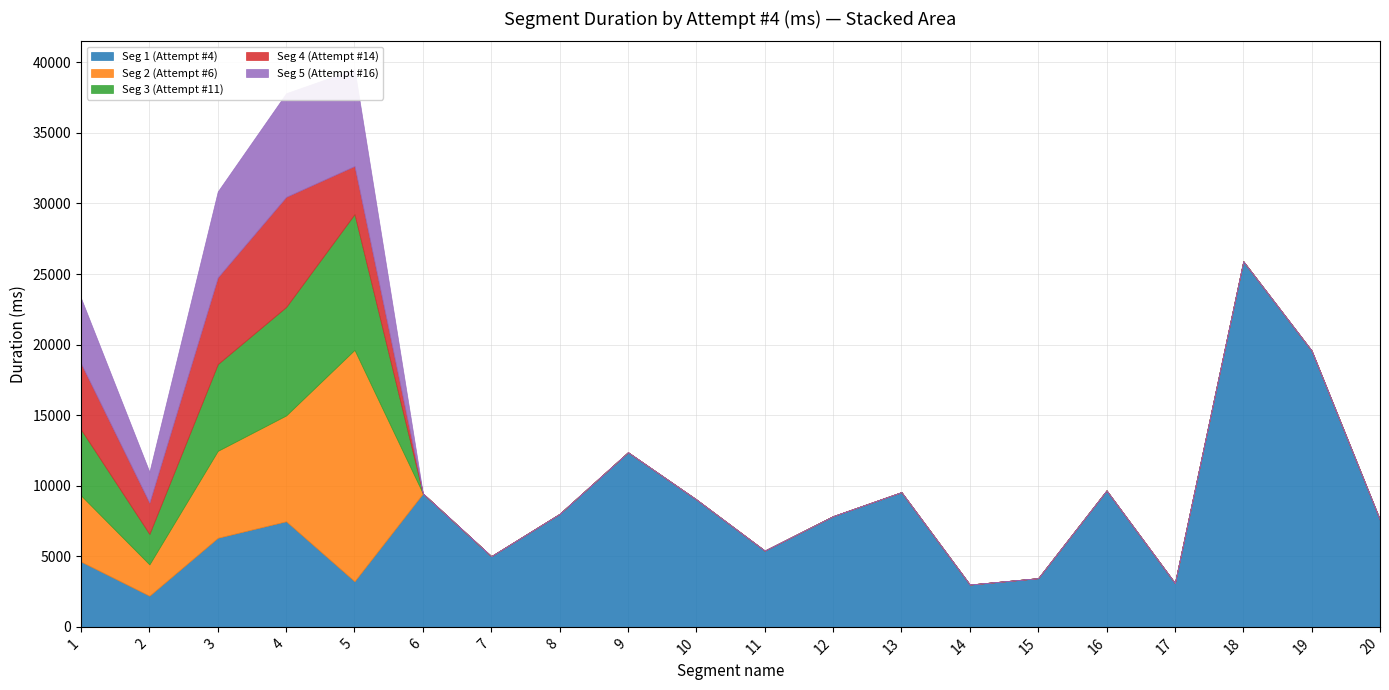

What is the maximum value shown in the chart?

25907